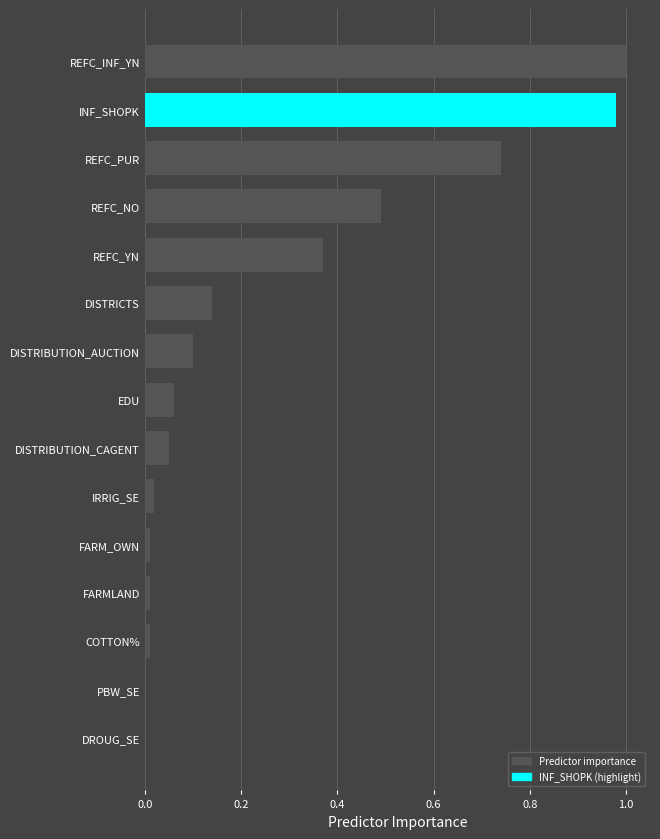

Between FARMLAND and REFC_YN, which is larger?

REFC_YN